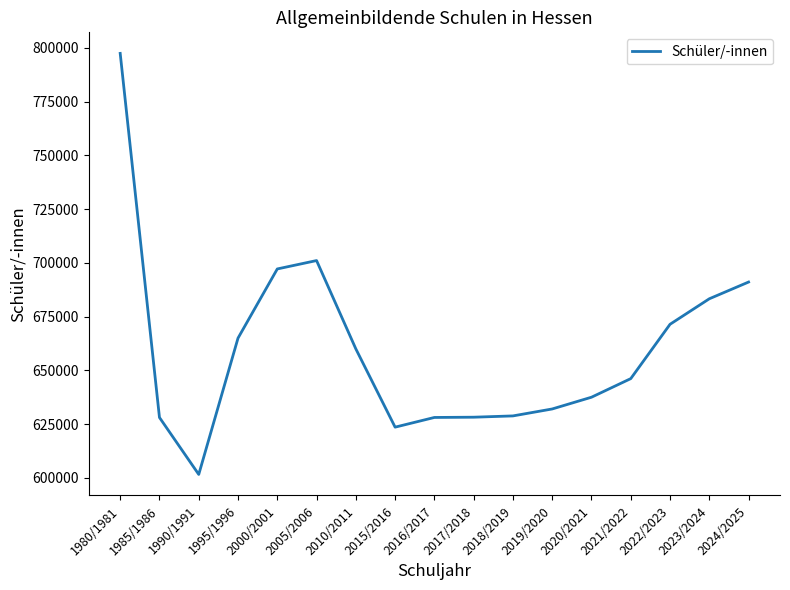

How many values are below 646153?

8